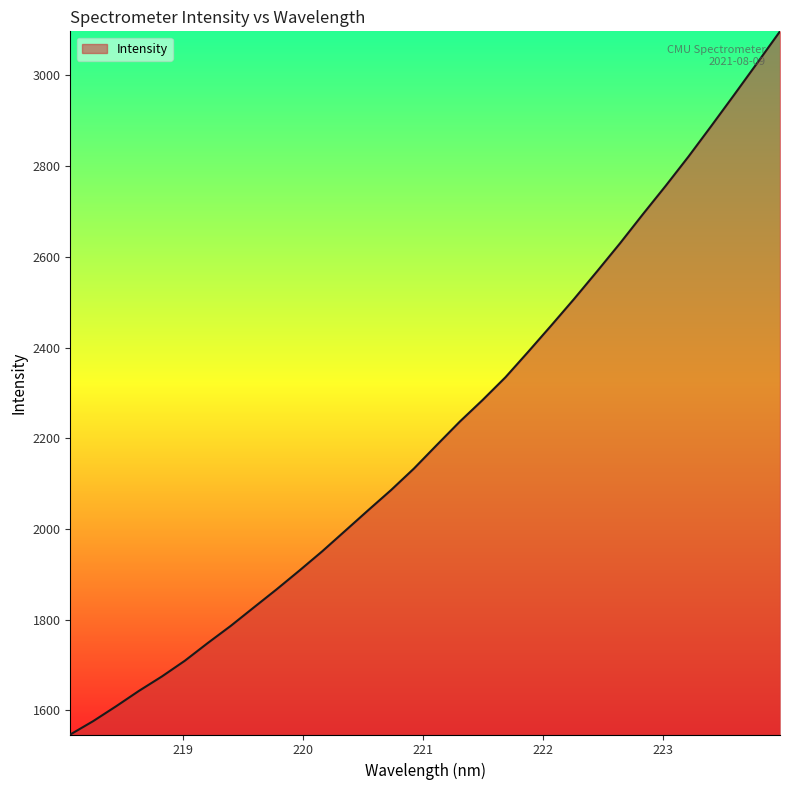

What is the smallest value displayed?

1546.9